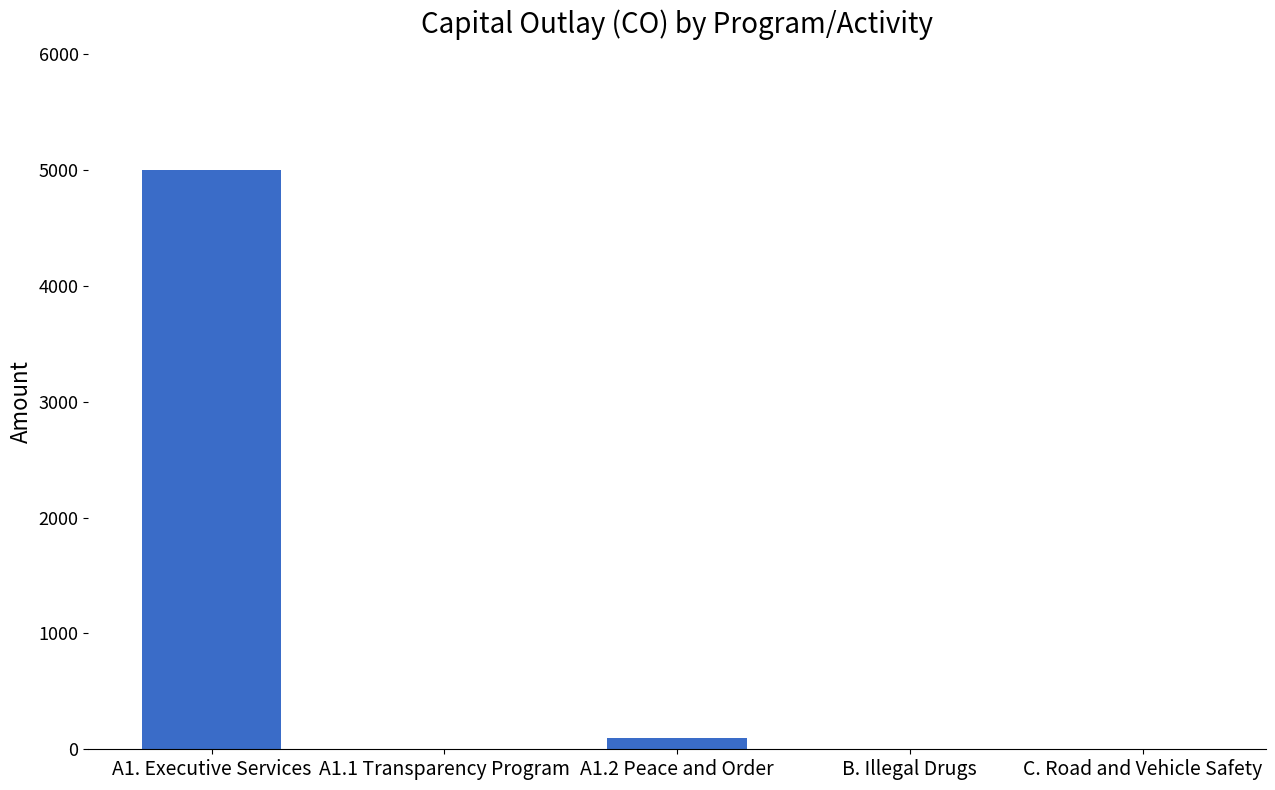

What is the average value?

1020